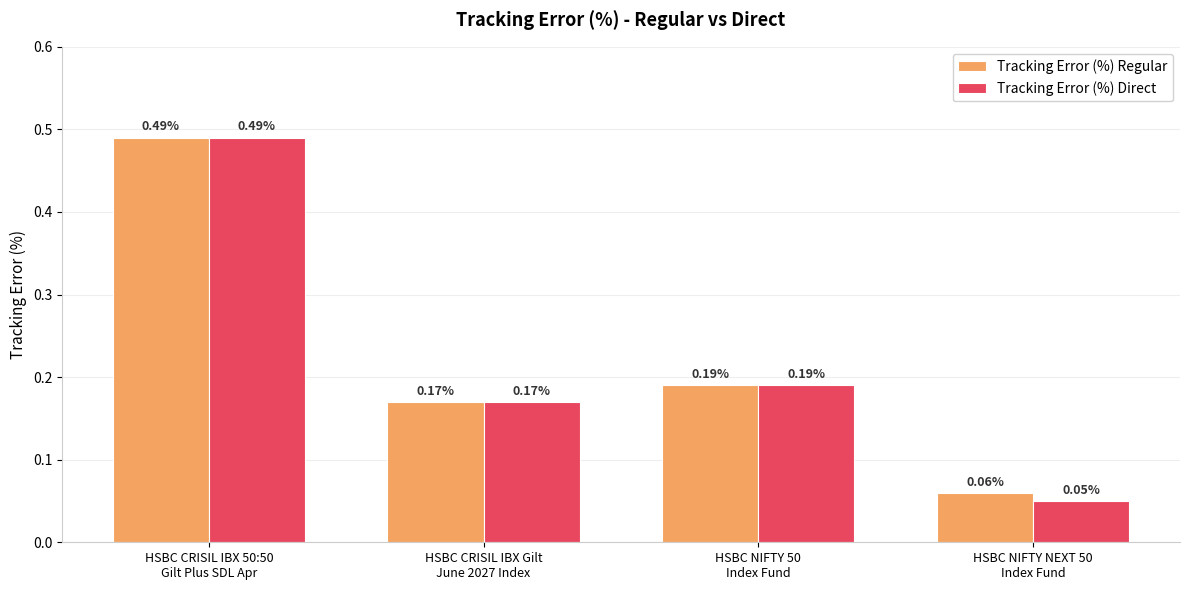

What is the sum of all Tracking Error (%) Direct values?

0.9